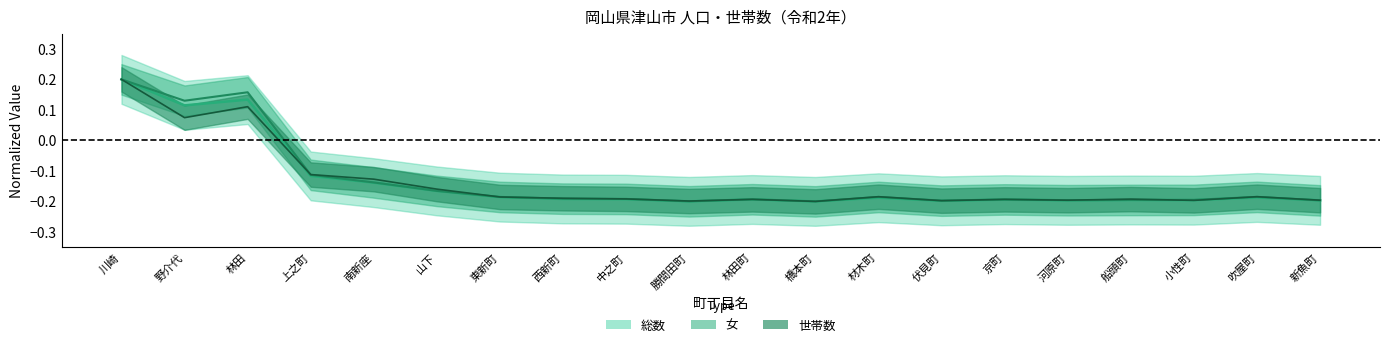

What is the difference between the maximum and minimum values in the 世帯数 series?

0.4